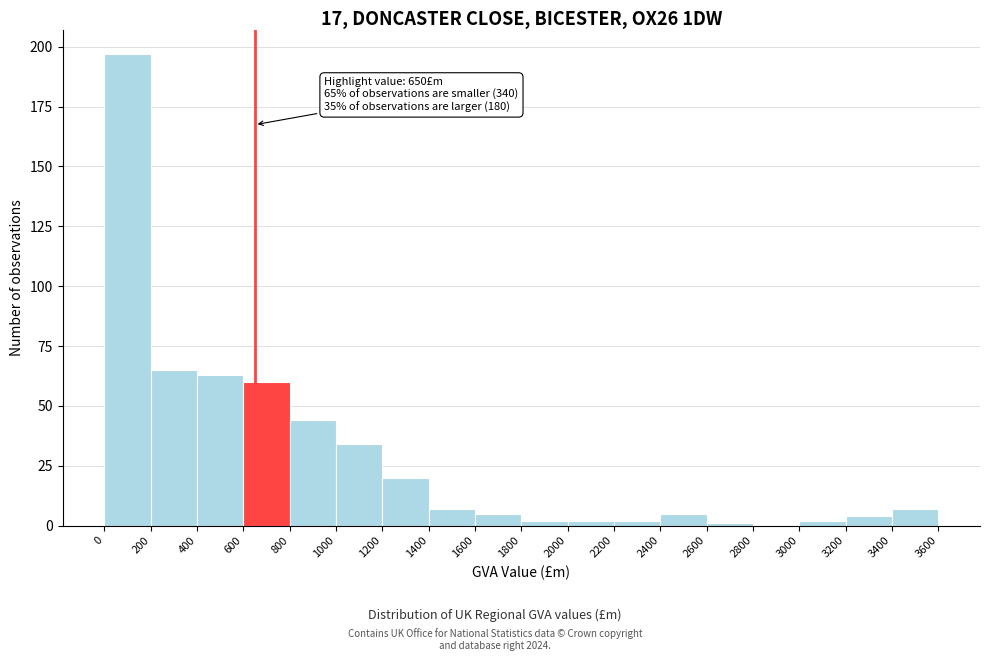

Which range on the x-axis has the tallest bar?

0 to 200